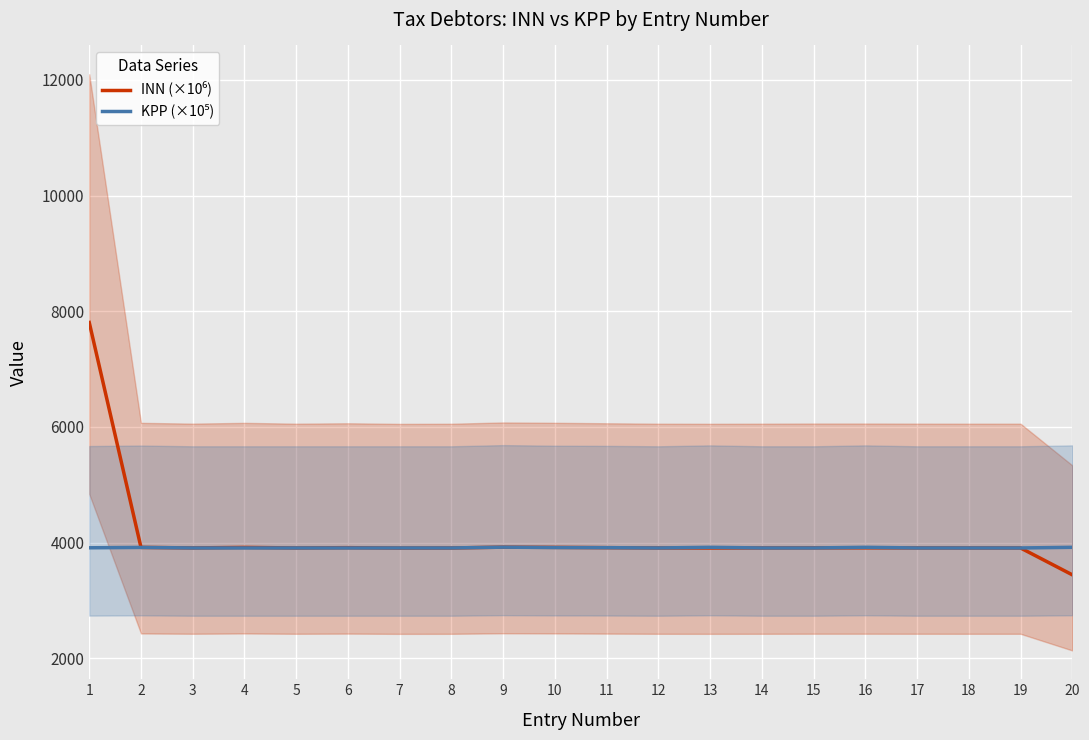

Where is INN (×10⁶) nearest to the value 5623?

9